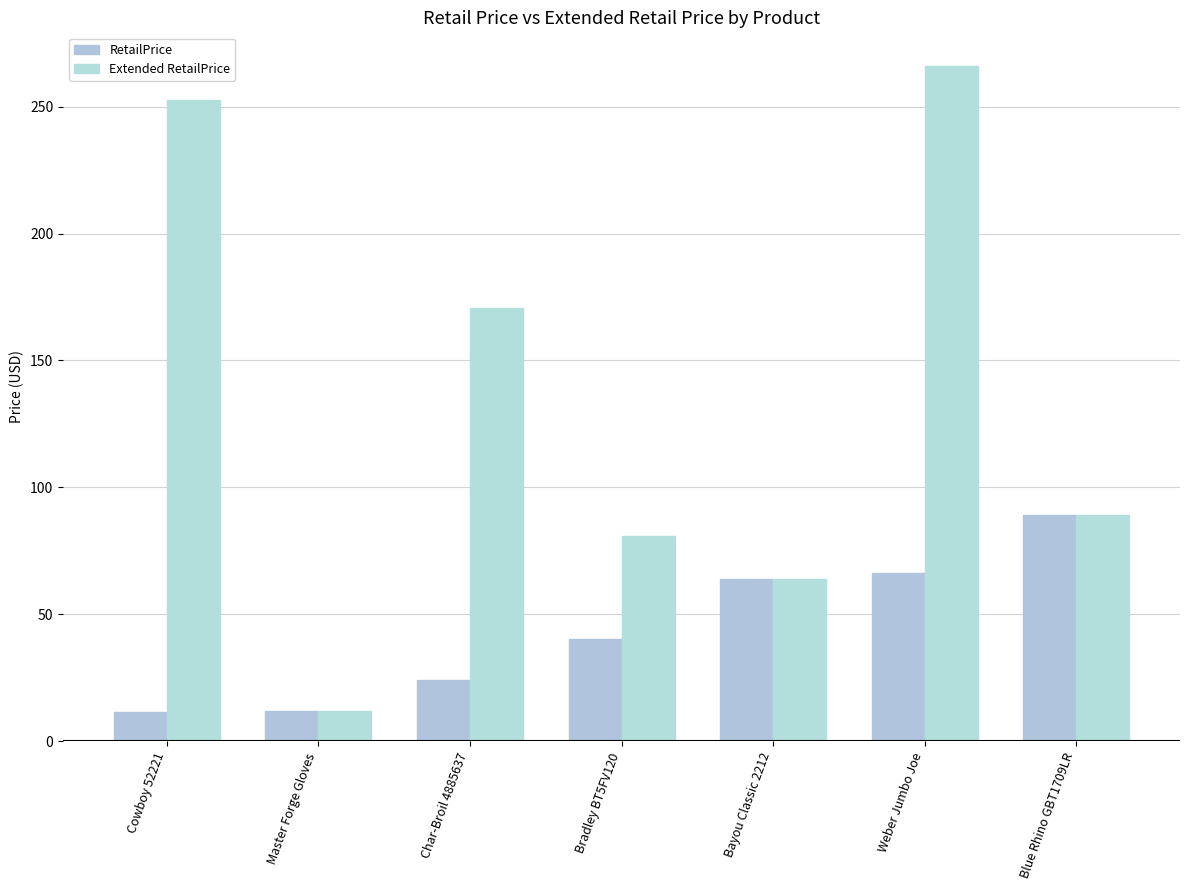

Reading left to right, transcribe all the data shown in this chart.

RetailPrice: Cowboy 52221=11.5	Master Forge Gloves=12.0	Char-Broil 4885637=24.4	Bradley BT5FV120=40.5	Bayou Classic 2212=63.8	Weber Jumbo Joe=66.5	Blue Rhino GBT1709LR=89.0
Extended RetailPrice: Cowboy 52221=252.6	Master Forge Gloves=12.0	Char-Broil 4885637=170.5	Bradley BT5FV120=81.0	Bayou Classic 2212=63.8	Weber Jumbo Joe=265.9	Blue Rhino GBT1709LR=89.0